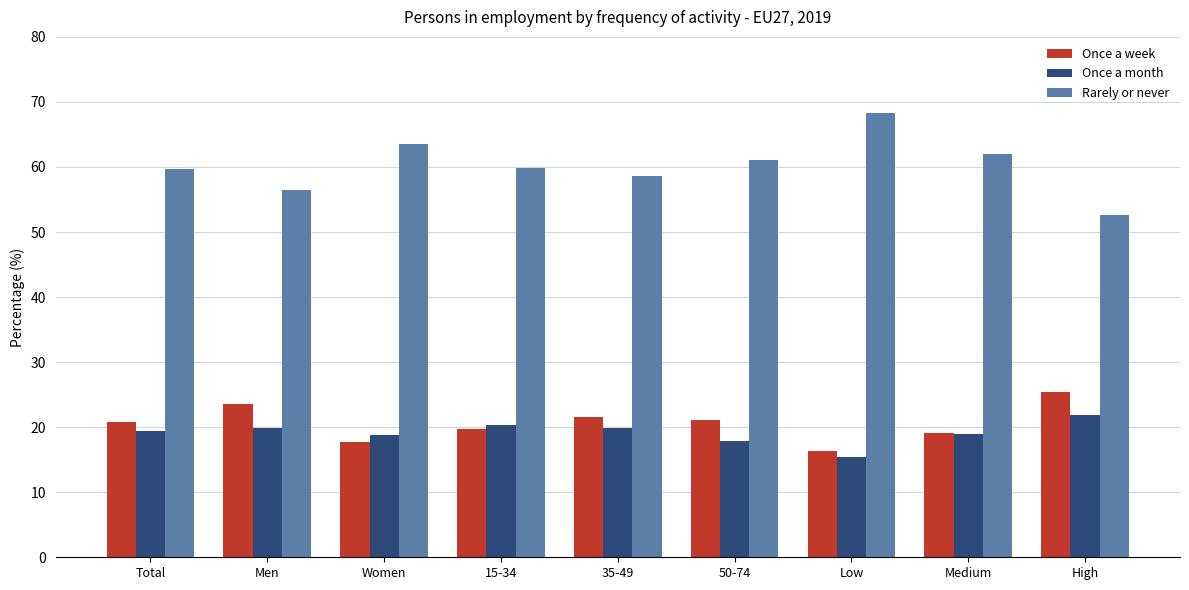

Is the value of Once a week at Medium greater than the value of Once a month at 35-49?

No